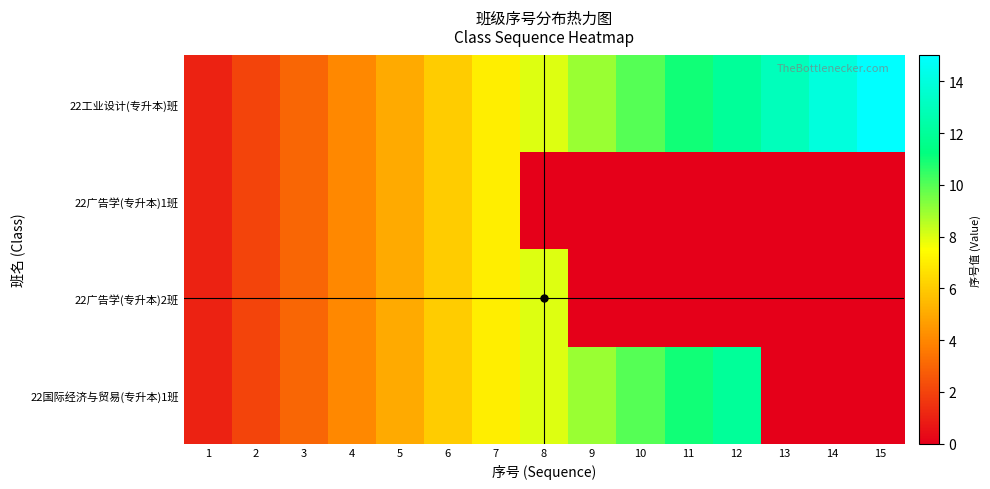

Reading left to right, what are all the values shown in this chart?

22工业设计(专升本)班: 1=1	2=2	3=3	4=4	5=5	6=6	7=7	8=8	9=9	10=10	11=11	12=12	13=13	14=14	15=15
22广告学(专升本)1班: 1=1	2=2	3=3	4=4	5=5	6=6	7=7	8=0	9=0	10=0	11=0	12=0	13=0	14=0	15=0
22广告学(专升本)2班: 1=1	2=2	3=3	4=4	5=5	6=6	7=7	8=8	9=0	10=0	11=0	12=0	13=0	14=0	15=0
22国际经济与贸易(专升本)1班: 1=1	2=2	3=3	4=4	5=5	6=6	7=7	8=8	9=9	10=10	11=11	12=12	13=0	14=0	15=0